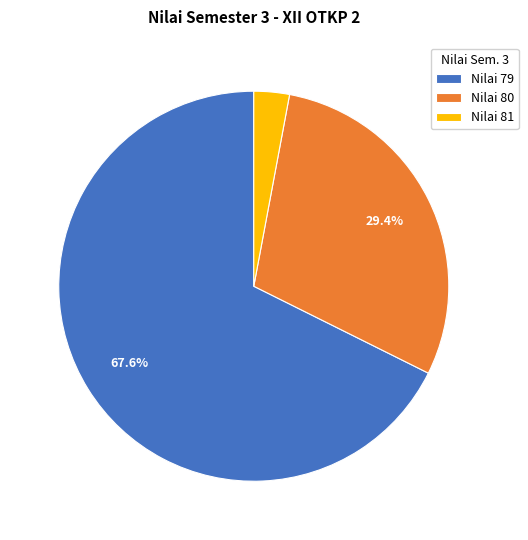

Which category has the smallest portion of the pie?

Nilai 81